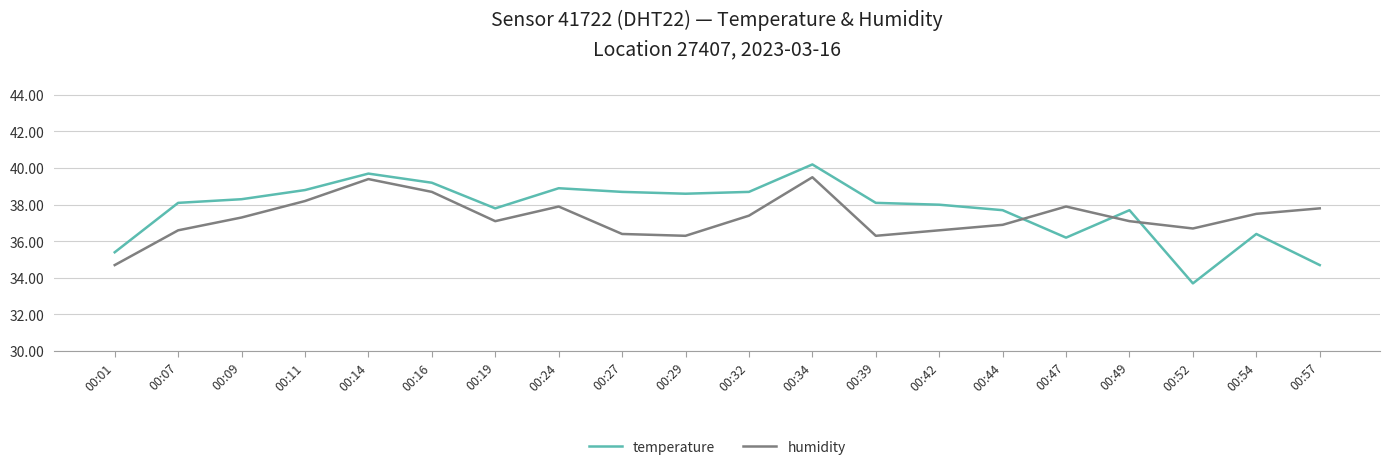

At which category does temperature reach its first local valley?

00:19